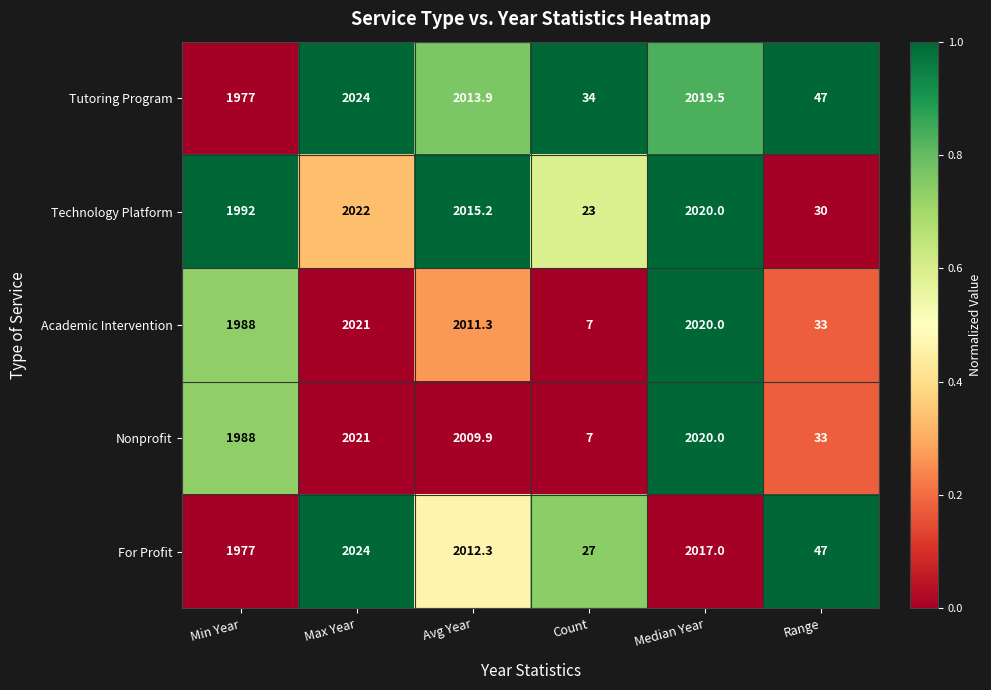

What is the difference between the highest and lowest values at Max Year?

3.0